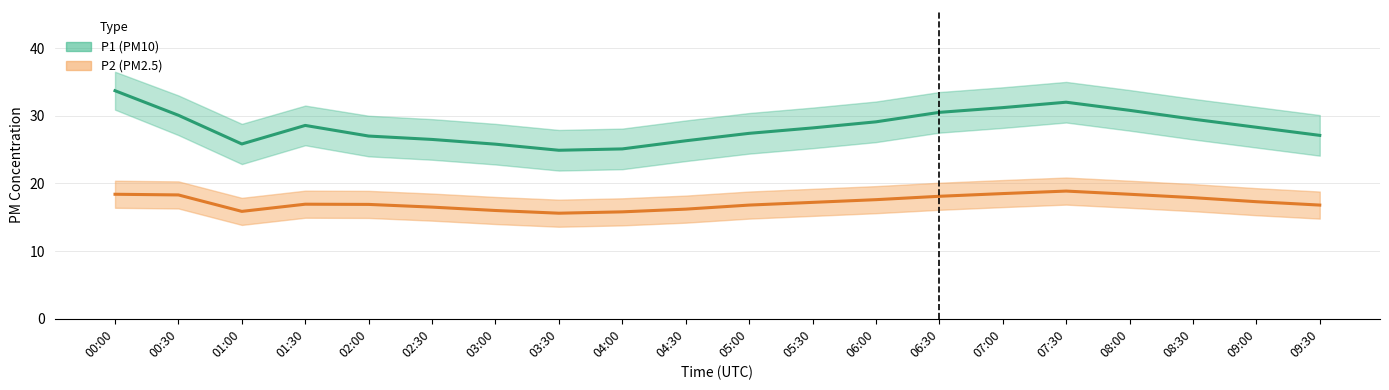

At which category does P2 reach its first local valley?

01:00